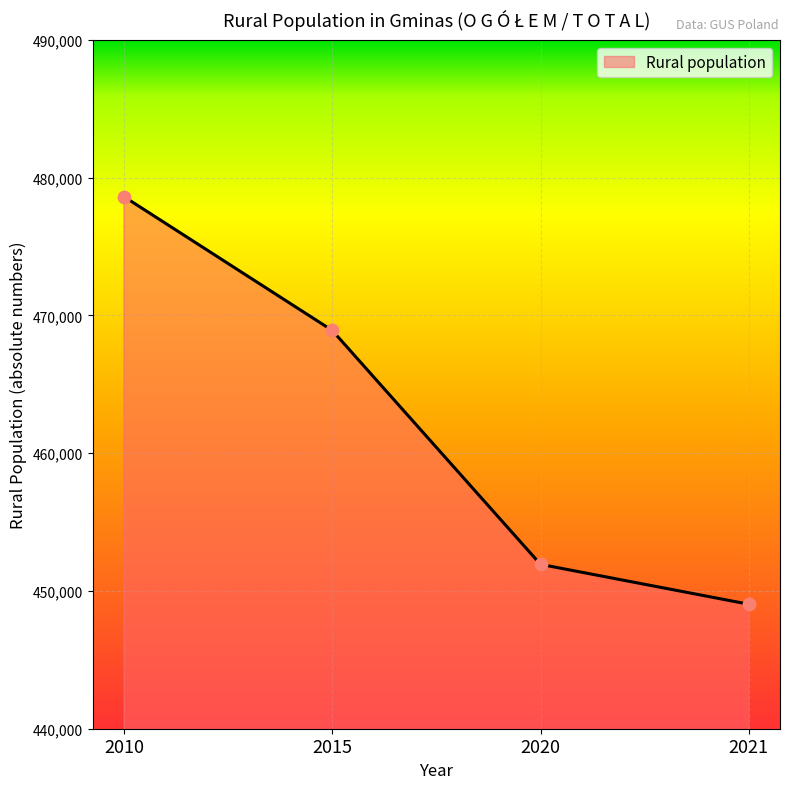

What is the change in value from 2015 to 2021?

-19873